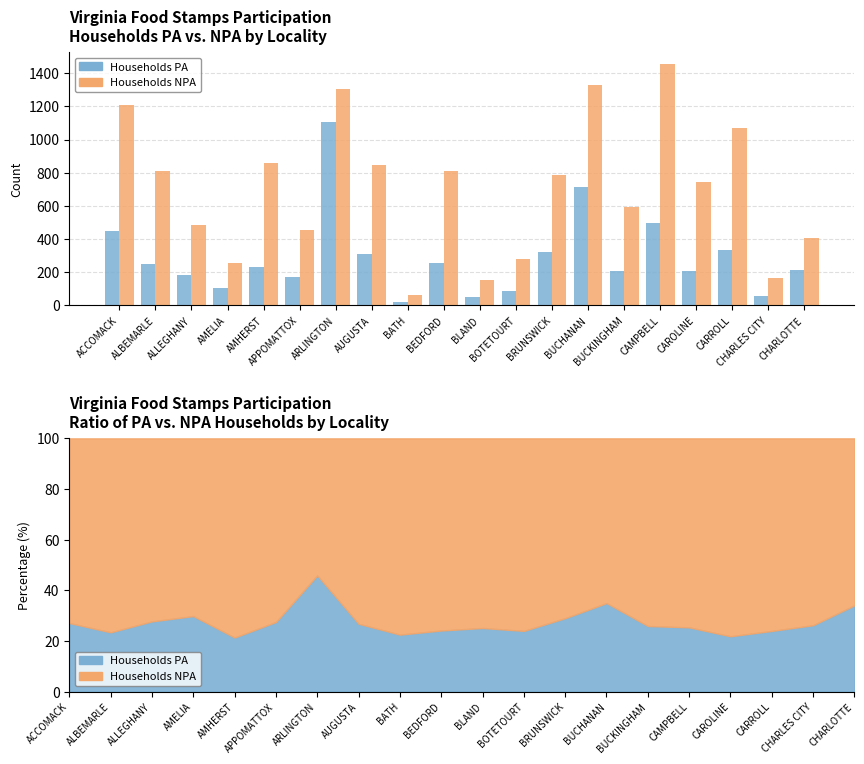

The value of Households PA at ACCOMACK is 449. True or false?

True